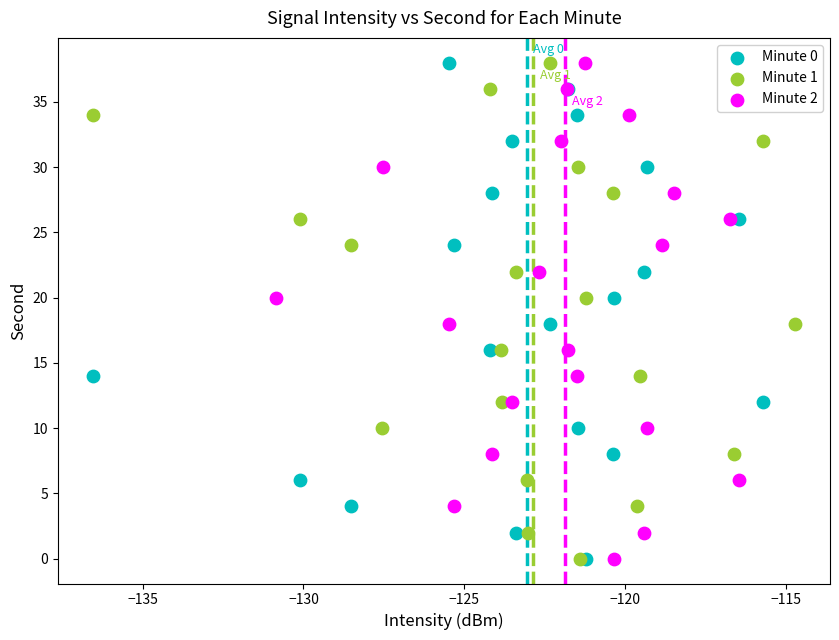

What are all the series names shown in the legend?

Minute 0, Minute 1, Minute 2